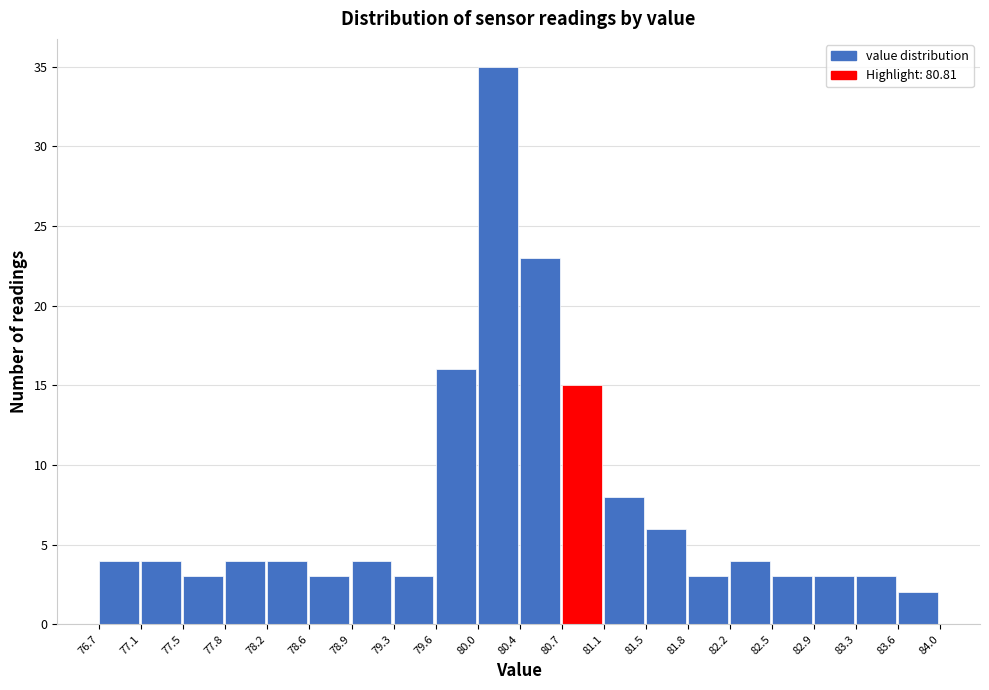

Over which range of the x-axis is the bar tallest?

80.0 to 80.4